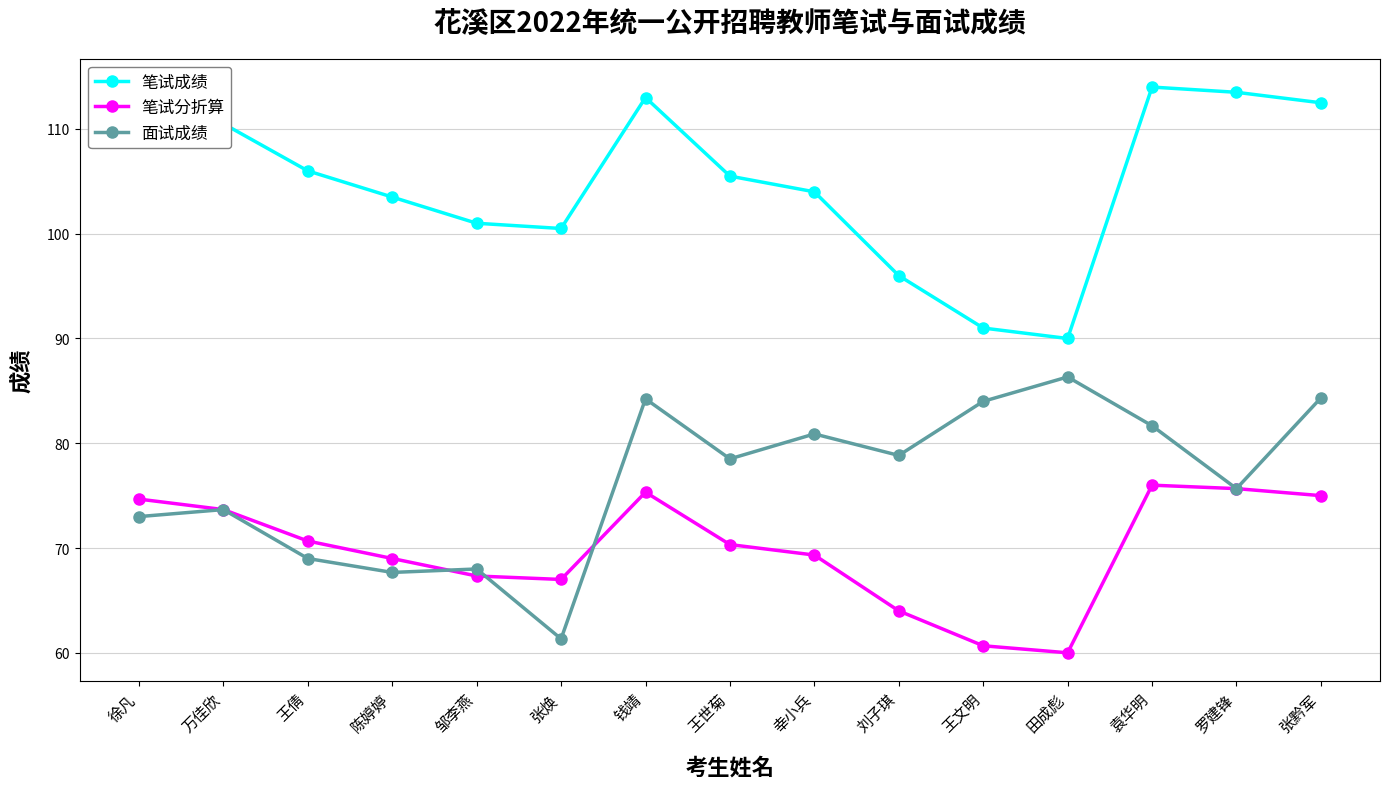

At which category does 笔试成绩 reach its first local peak?

钱靖